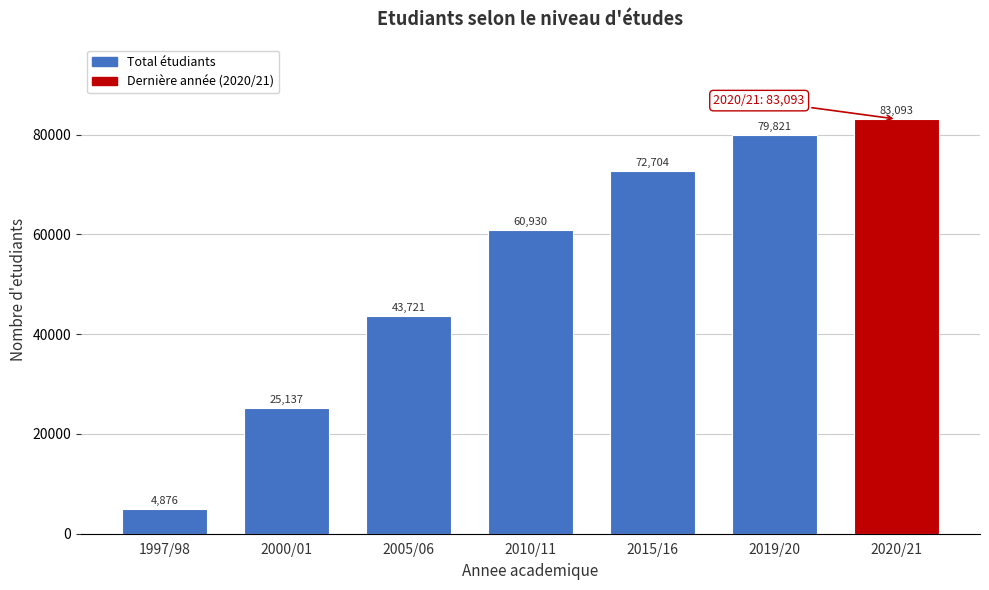

Reading left to right, what are all the values shown in this chart?

4876	25137	43721	60930	72704	79821	83093